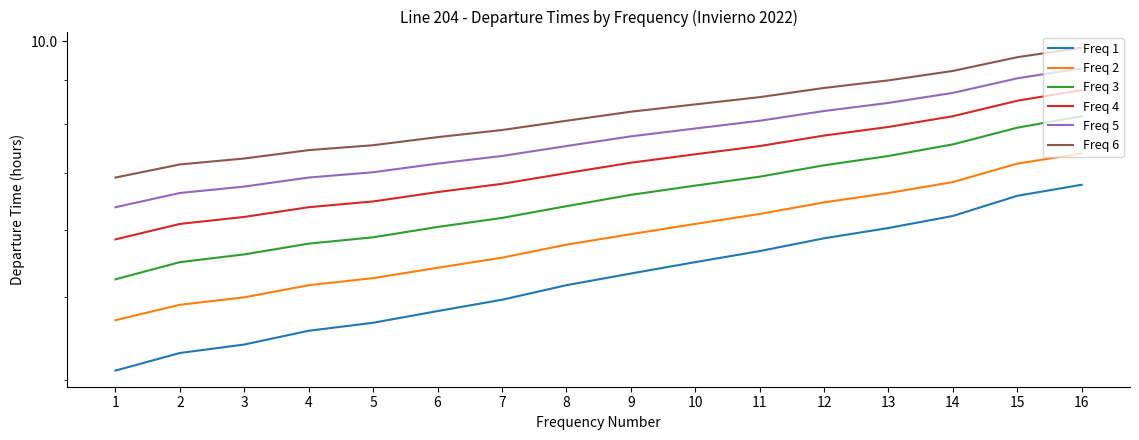

Reading right to left, list all the values displayed in this chart.

Freq 1: 6.8	6.6	6.2	6.0	5.9	5.7	5.5	5.3	5.2	5.0	4.8	4.7	4.6	4.4	4.3	4.1
Freq 2: 7.4	7.2	6.8	6.6	6.5	6.3	6.1	5.9	5.8	5.6	5.4	5.3	5.2	5.0	4.9	4.7
Freq 3: 8.2	7.9	7.6	7.3	7.2	6.9	6.8	6.6	6.4	6.2	6.0	5.9	5.8	5.6	5.5	5.2
Freq 4: 8.8	8.5	8.2	7.9	7.8	7.5	7.4	7.2	7.0	6.8	6.7	6.5	6.4	6.2	6.1	5.8
Freq 5: 9.3	9.1	8.7	8.5	8.3	8.1	7.9	7.7	7.5	7.3	7.2	7.0	6.9	6.8	6.6	6.4
Freq 6: 9.8	9.6	9.2	9.0	8.8	8.6	8.4	8.3	8.1	7.9	7.7	7.5	7.5	7.3	7.2	6.9